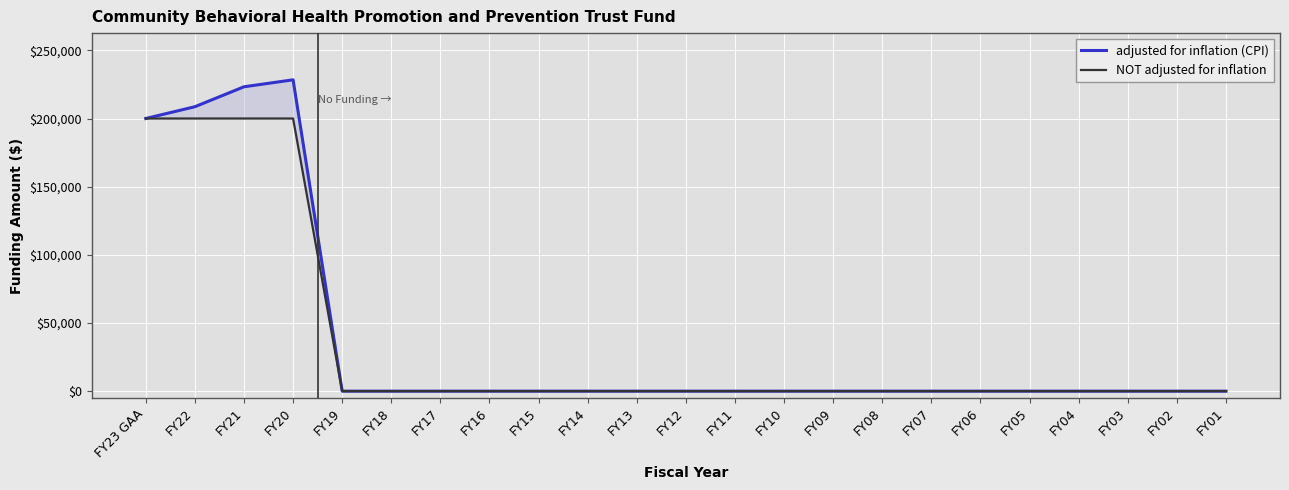

List the series in order of their overall mean, lowest first.

NOT adjusted for inflation, adjusted for inflation (CPI)